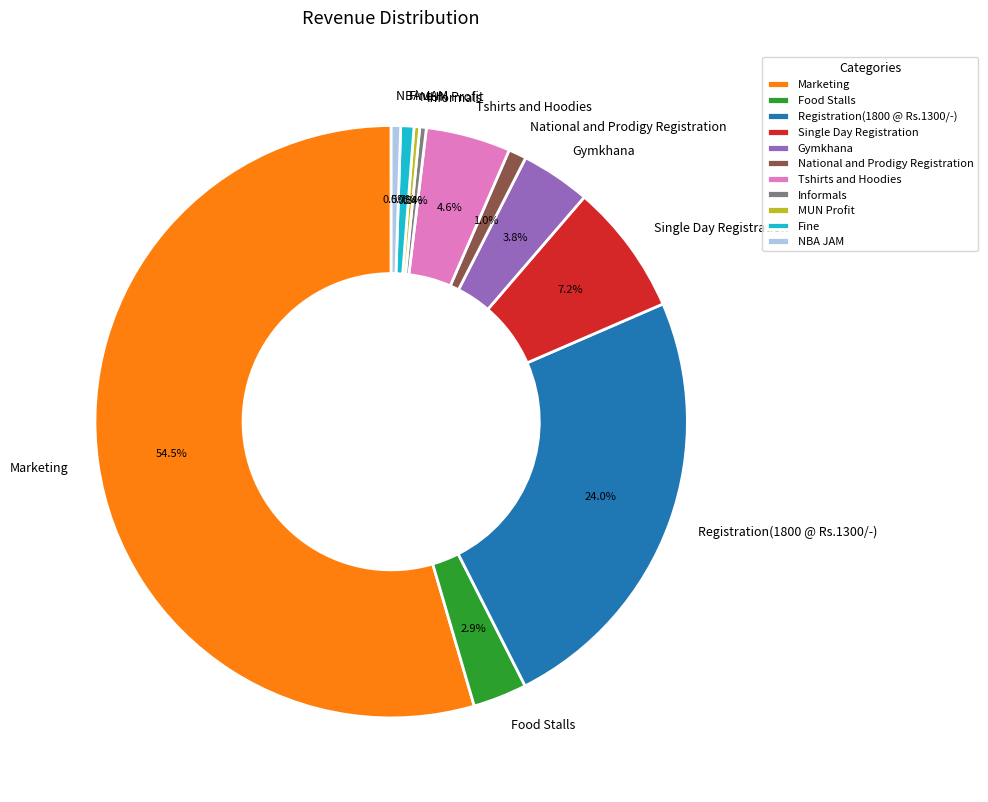

Combined, what portion of the pie is MUN Profit and Gymkhana?

4.1%